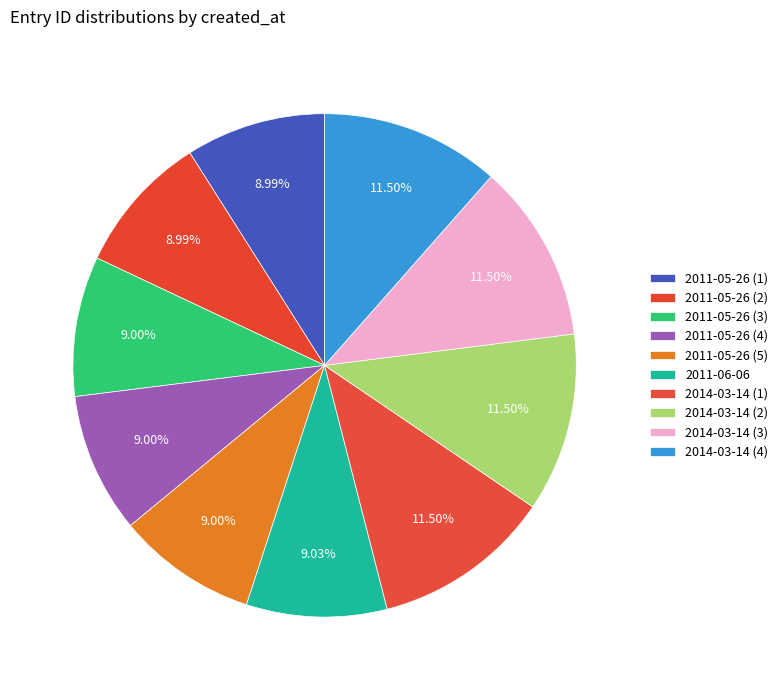

Count the number of slices in the pie.

10